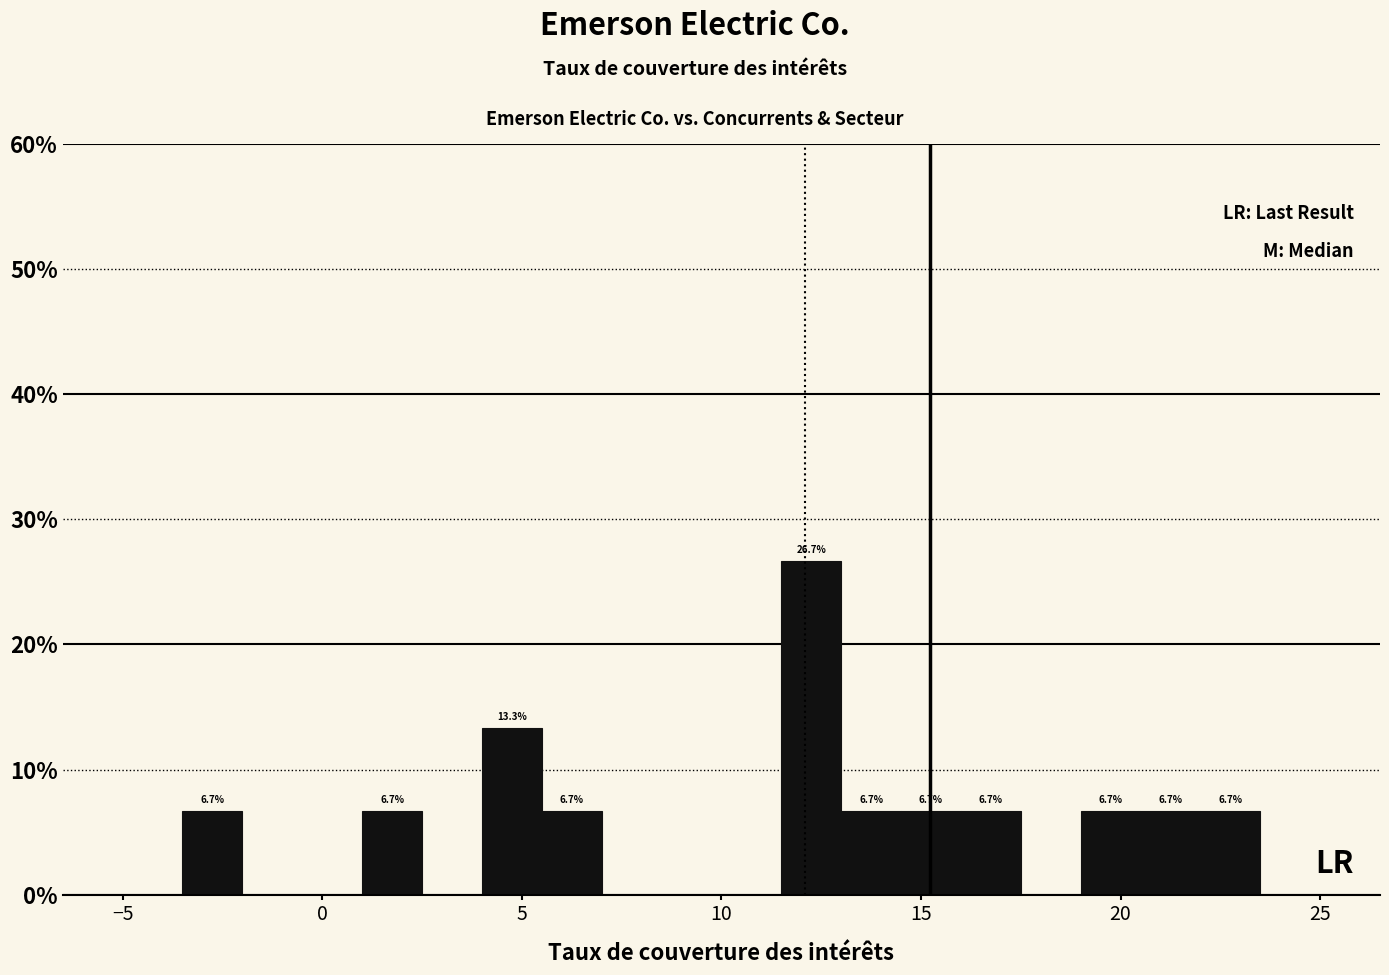

Read against the x-axis, roughly where is the centre of the tallest bar?

12.5